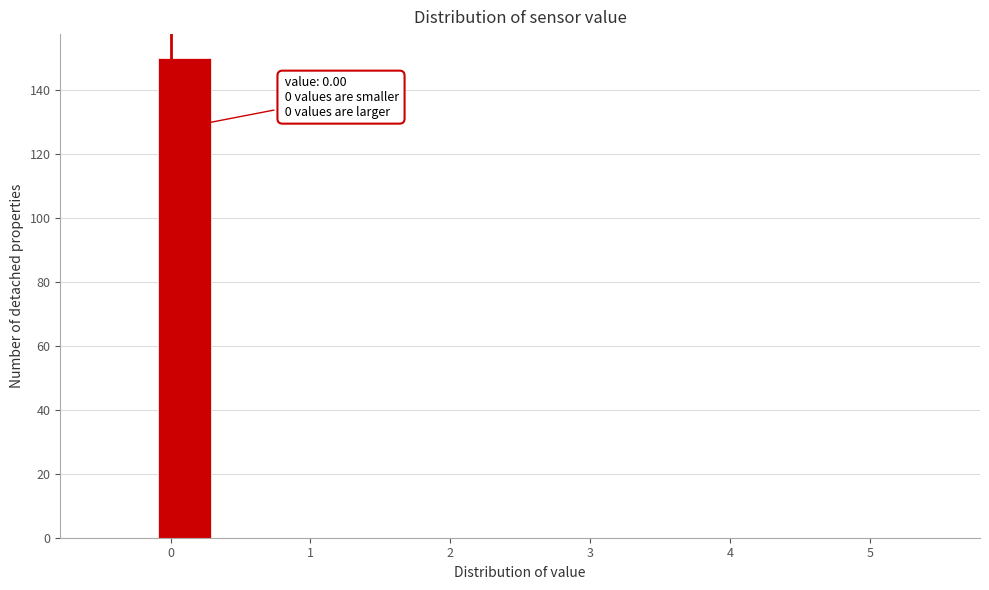

Over which range of the x-axis is the bar tallest?

-0.1 to 0.3